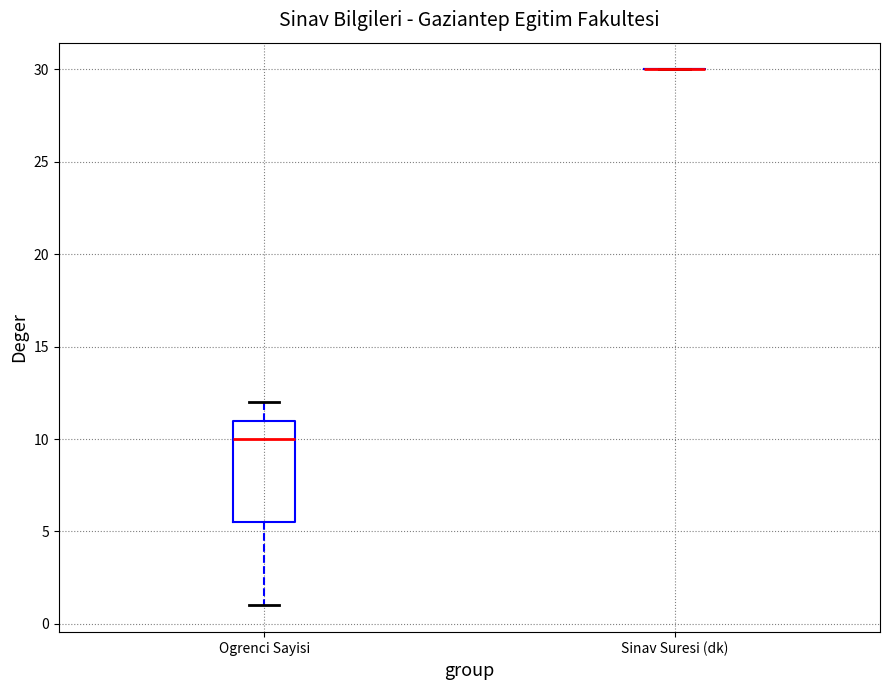

Reading left to right, transcribe this box plot: for each box, give where its median line is, the range the box spans, and where its two whiskers end, as read against the y-axis. The values are not printed on the chart, so give them approximately, as read against the axis.

Ogrenci Sayisi: median 10.0, box 5.5 to 11.0, whiskers 1.0 to 12.0
Sinav Suresi (dk): box collapsed to a line at 30.0, whiskers 30.0 to 30.0